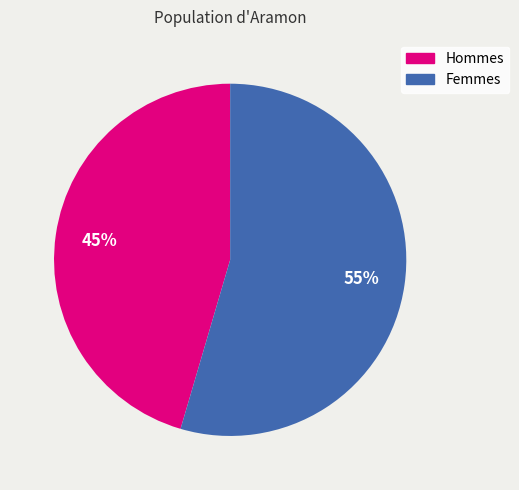

Is Femmes the majority of the pie?

Yes